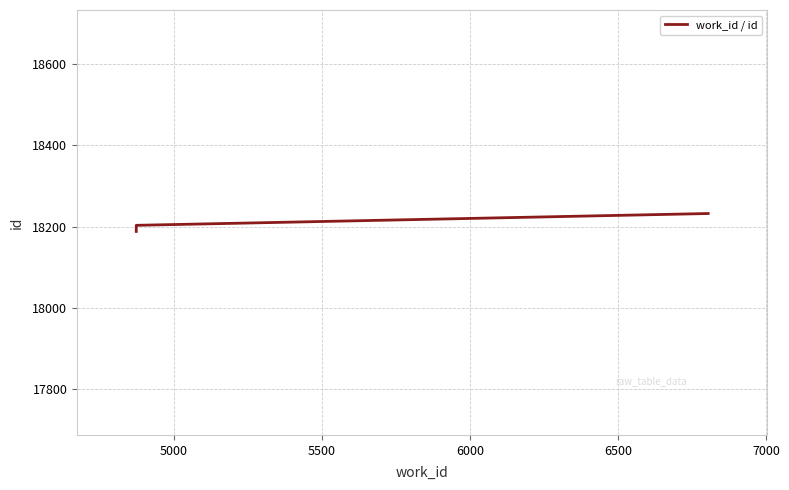

True or false: the data has more than 1 interior local peaks.

False